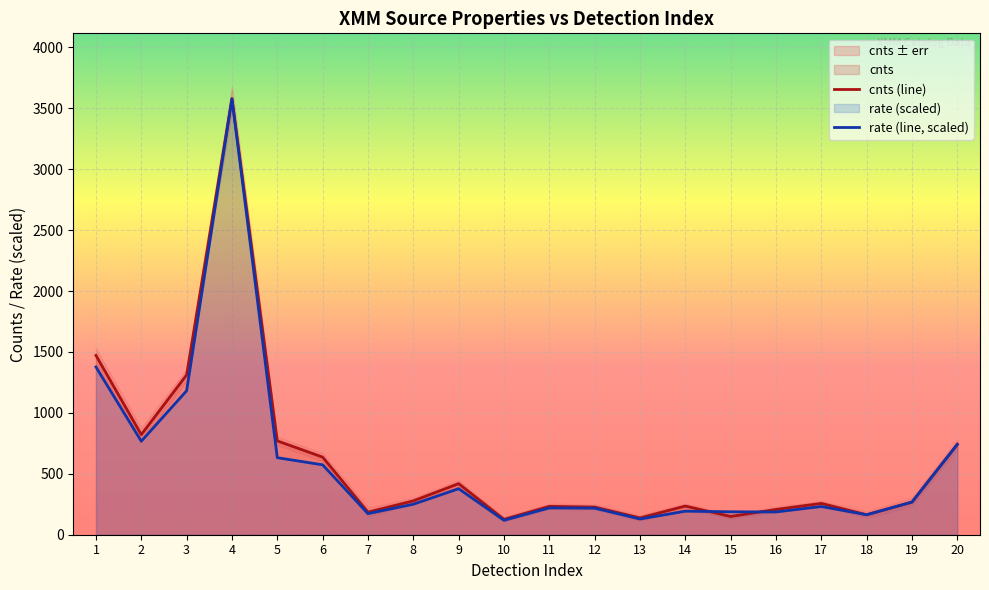

Is the value of cnts (line) at 12 greater than the value of rate (line, scaled) at 19?

No